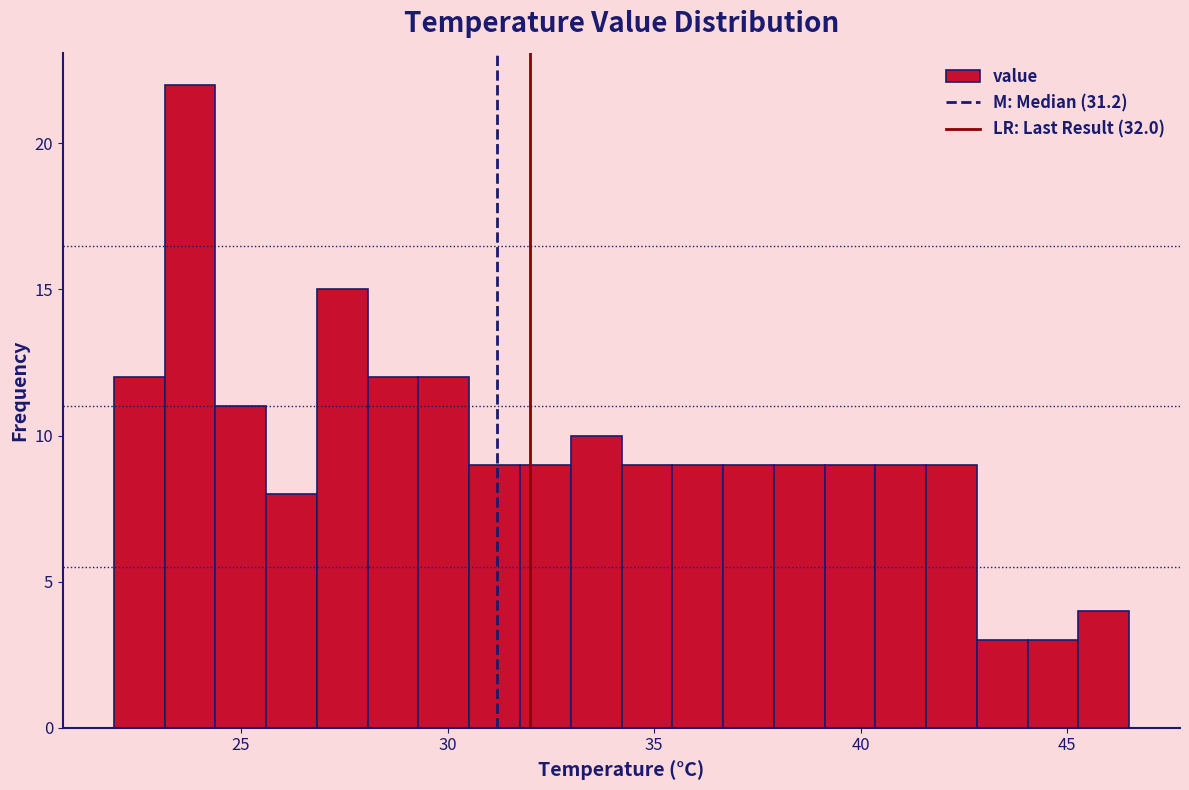

Around what value on the x-axis is the tallest bar? Give the approximate position of its centre, as read against the axis.

24.0